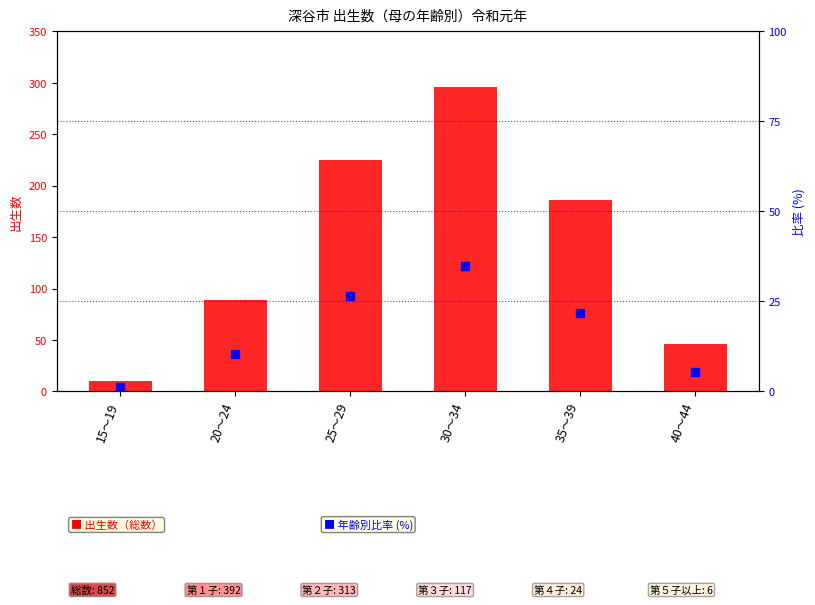

What is the difference between the highest and lowest values at 15～19?

8.8